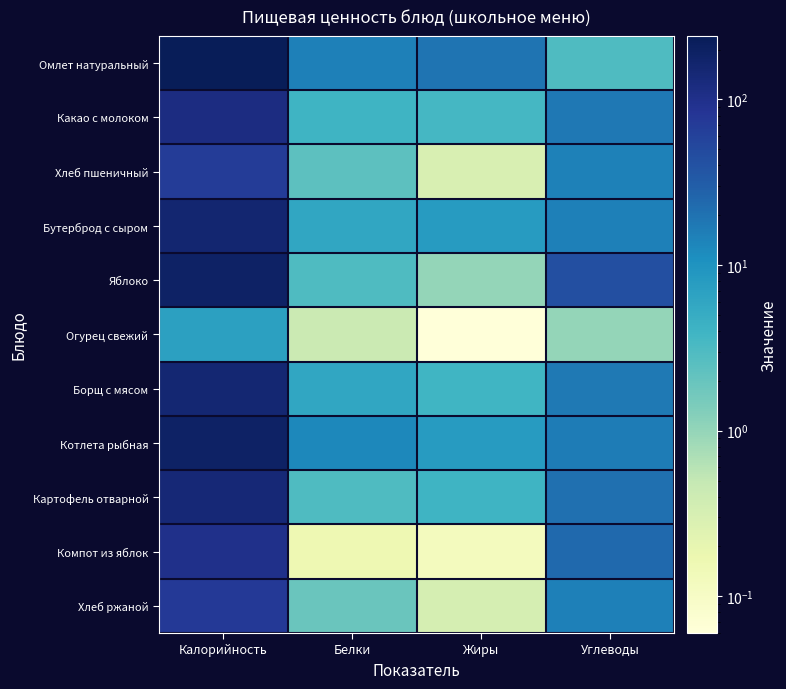

What is the spread (max minus min) of values at Калорийность?

235.0